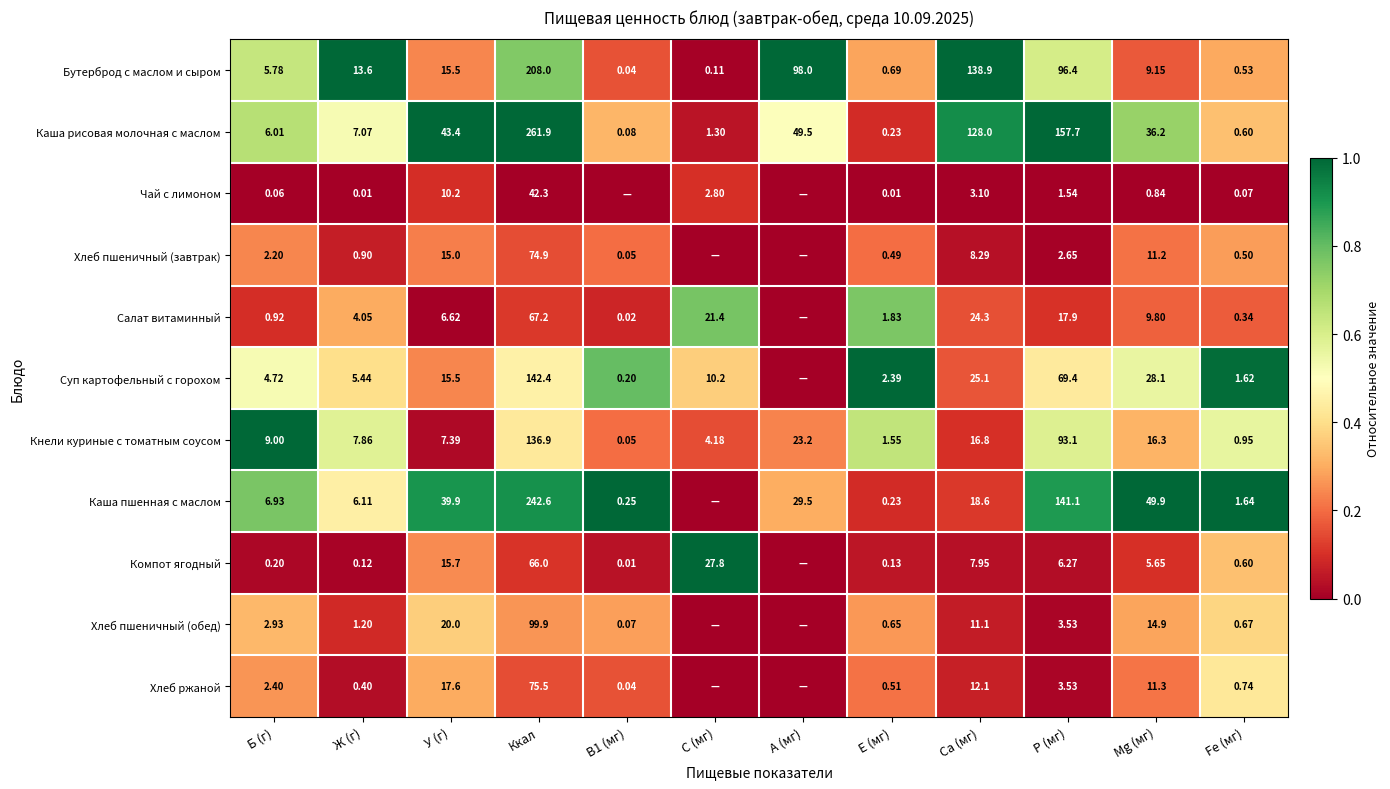

At Ккал, list the series in order from largest to smallest.

Каша рисовая молочная с маслом, Каша пшенная с маслом, Бутерброд с маслом и сыром, Суп картофельный с горохом, Кнели куриные с томатным соусом, Хлеб пшеничный (обед), Хлеб ржаной, Хлеб пшеничный (завтрак), Салат витаминный, Компот ягодный, Чай с лимоном